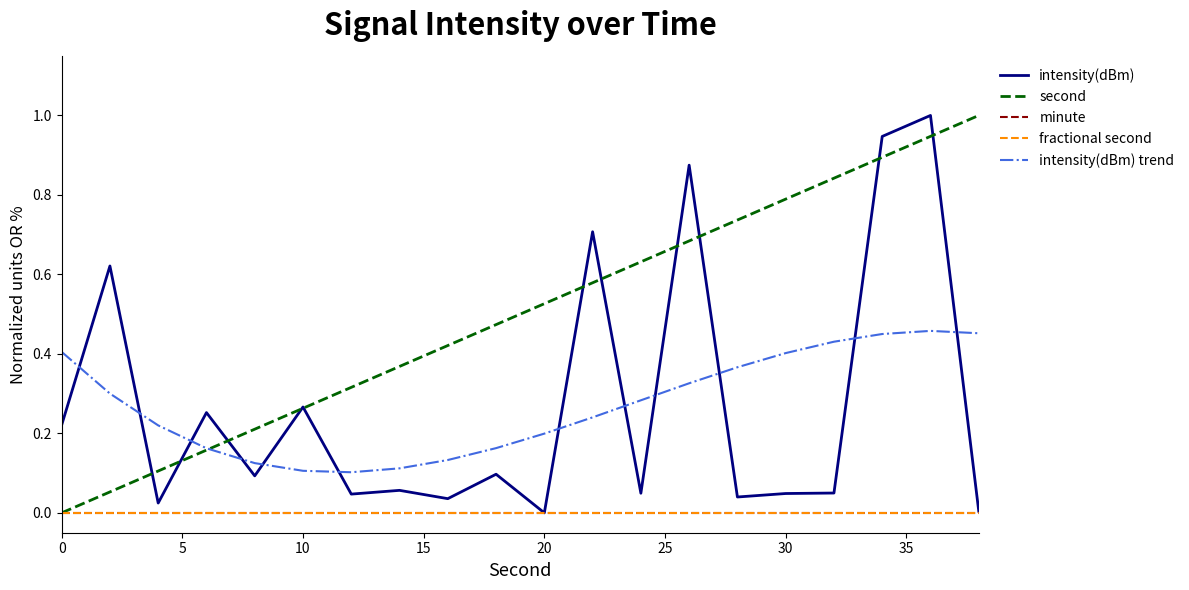

Is this an area chart (filled region under the line)?

No